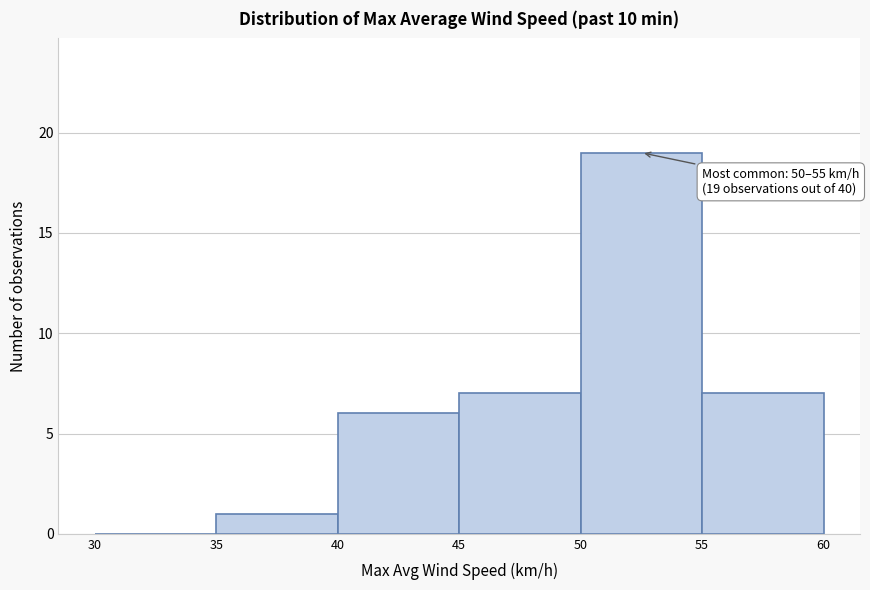

Over which range of the x-axis is the bar tallest?

50 to 55